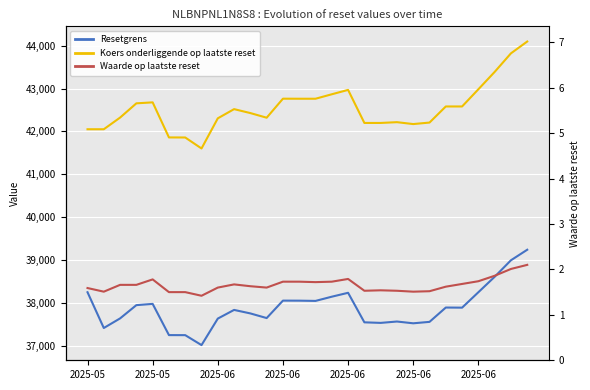

Reading left to right, what are all the values shown in this chart?

Resetgrens: 38254.4	37421.1	37644.8	37953.8	37982.7	37255.8	37254.6	37022.9	37640.5	37842.5	37760.7	37652.6	38059.0	38058.0	38052.2	38150.5	38241.2	37553.4	37540.3	37572.1	37530.6	37564.1	37897.8	37895.2	38254.4	38614.3	38999.2	39244.3
Koers onderliggende op laatste reset: 42051.1	42051.1	42322.8	42654.7	42677.2	41860.4	41859.1	41603.1	42305.5	42519.6	42427.7	42319.7	42762.9	42761.8	42761.8	42865.8	42967.6	42197.8	42197.8	42215.8	42171.7	42206.8	42581.8	42581.8	42982.4	43386.8	43819.3	44094.8
Waarde op laatste reset: 1.6	1.5	1.7	1.7	1.8	1.5	1.5	1.4	1.6	1.7	1.6	1.6	1.7	1.7	1.7	1.7	1.8	1.5	1.5	1.5	1.5	1.5	1.6	1.7	1.7	1.9	2.0	2.1